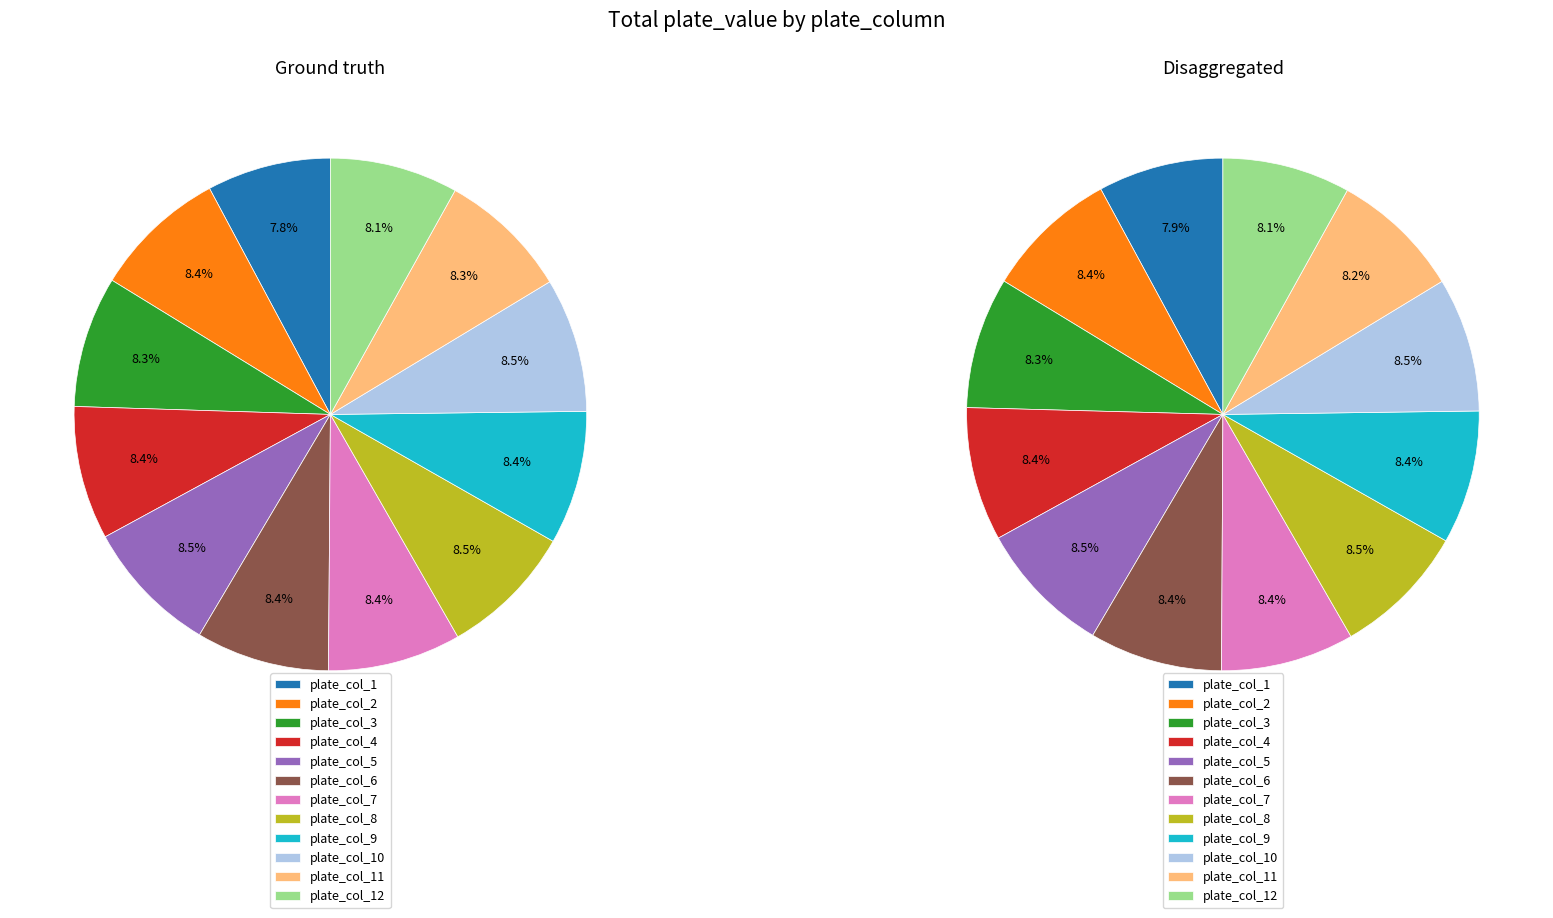

How many slices are in this pie chart?

12